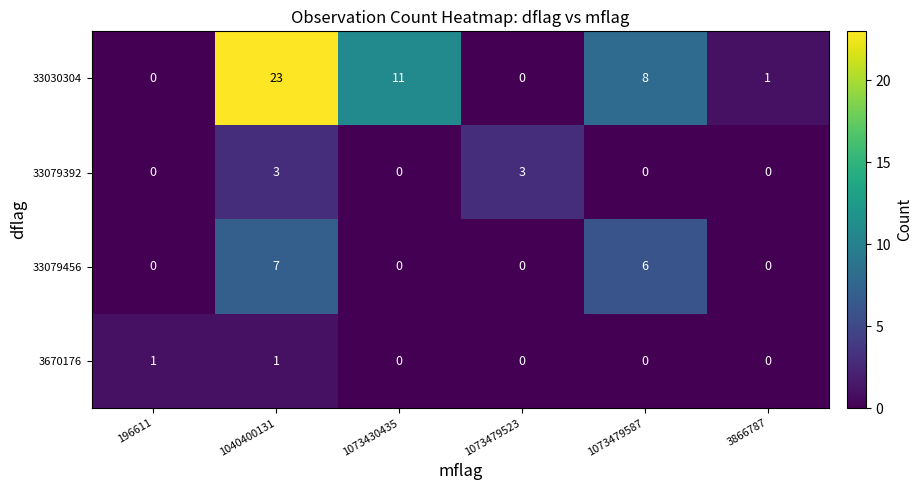

Rank the series at 196611 from highest to lowest value.

3670176, 33030304, 33079392, 33079456